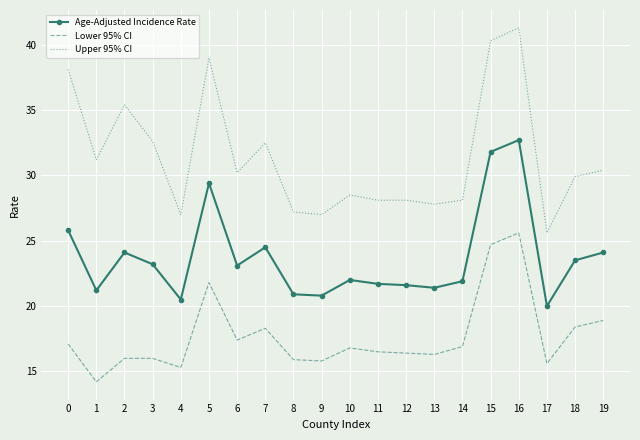

True or false: Age-Adjusted Incidence Rate and Upper 95% CI cross at least once.

False